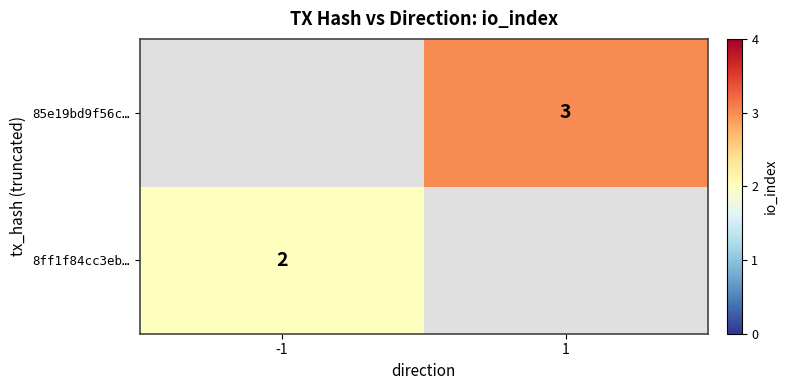

Is it true that 8ff1f84cc3eb… equals 2 at -1?

True